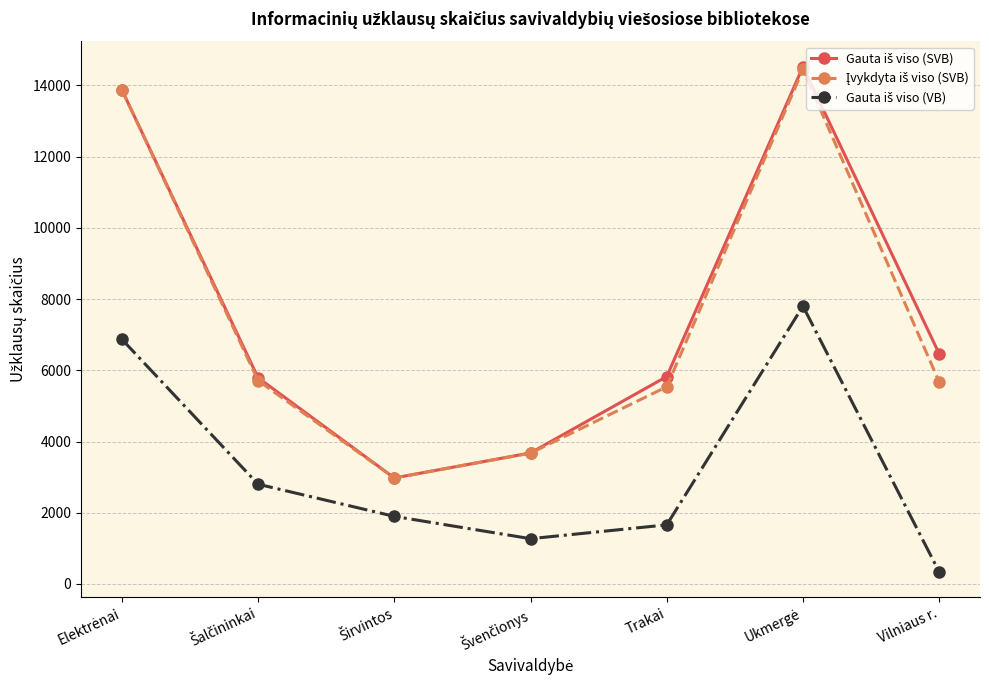

What is the label of the 7th point from the left?

Vilniaus r.